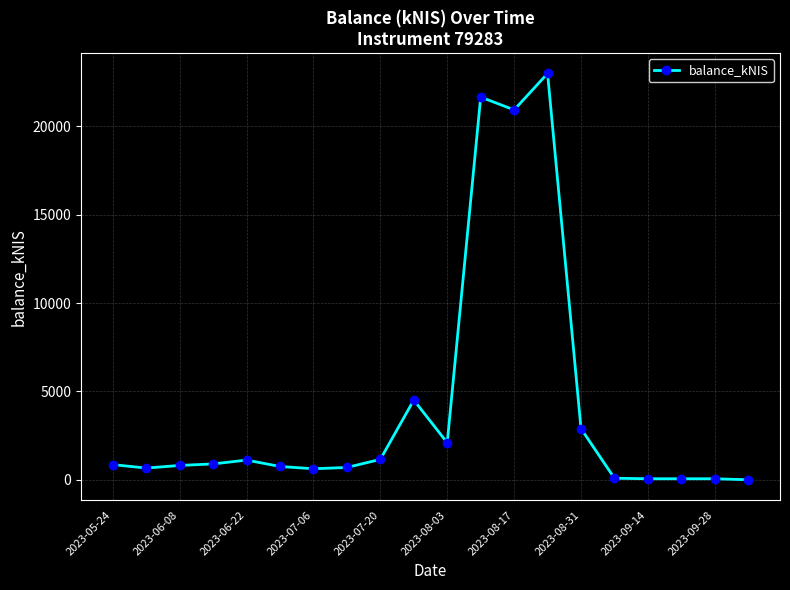

What is the average value?

4143.9